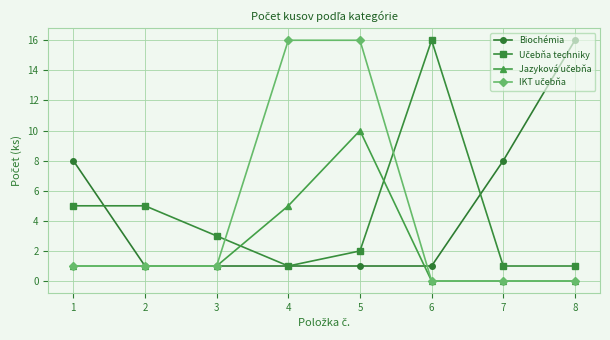

Is it true that Biochémia equals 0 at 2?

False